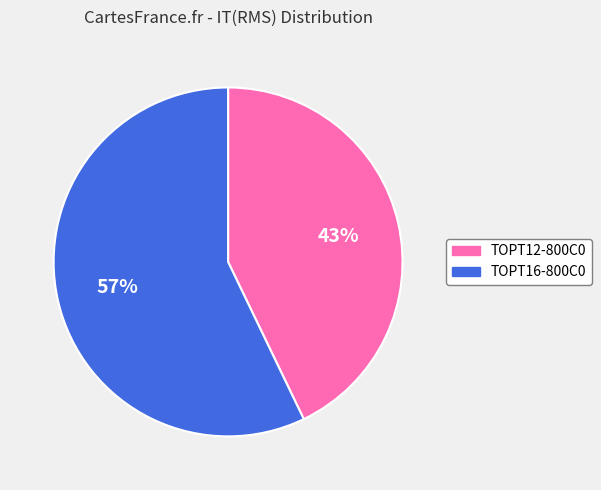

Count the number of slices in the pie.

2